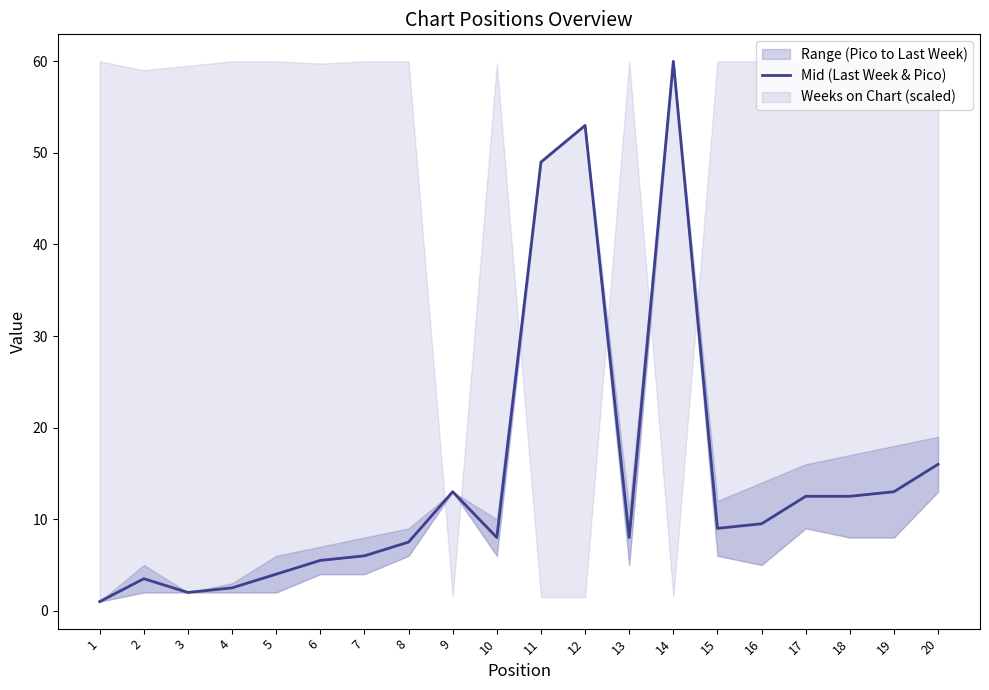

List the labels in order of value, smallest first.

1, 3, 4, 2, 5, 6, 7, 8, 10, 13, 15, 16, 17, 18, 9, 19, 20, 11, 12, 14